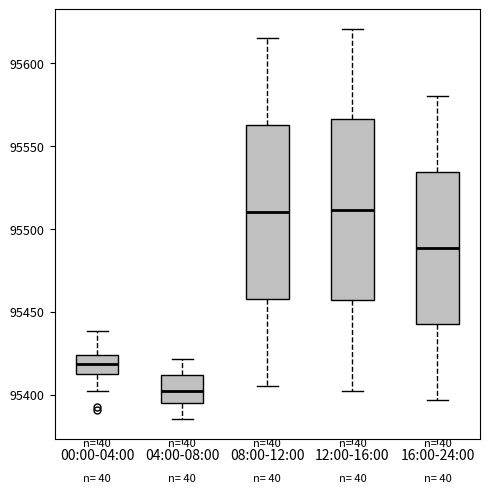

Where does the upper whisker of the box for 12:00-16:00 end on the y-axis? The values are not printed on the chart, so give them approximately, as read against the axis.

95620